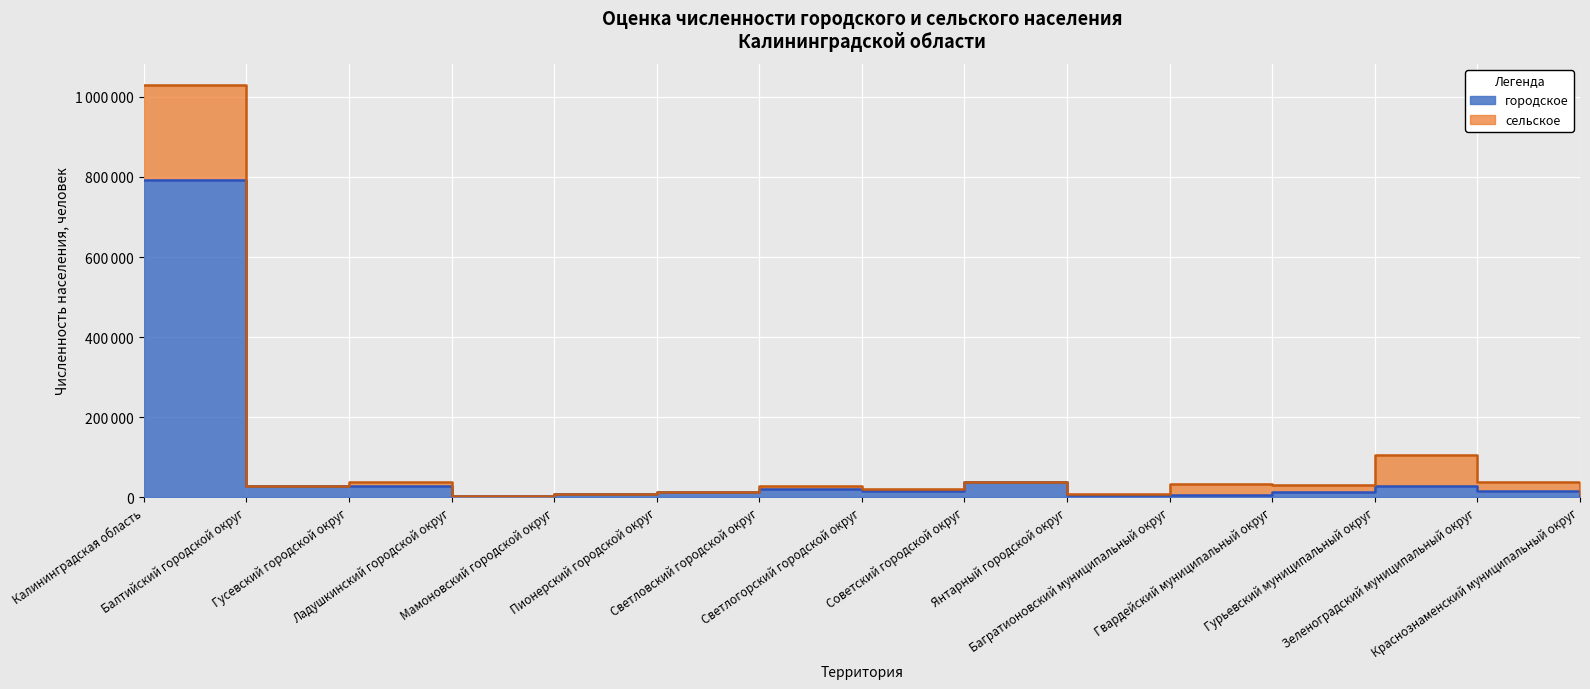

List the labels in order of value, smallest first.

Краснознаменский муниципальный округ, Ладушкинский городской округ, Багратионовский муниципальный округ, Янтарный городской округ, Мамоновский городской округ, Пионерский городской округ, Гвардейский муниципальный округ, Светлогорский городской округ, Зеленоградский муниципальный округ, Светловский городской округ, Гурьевский муниципальный округ, Балтийский городской округ, Гусевский городской округ, Советский городской округ, Калининградская область